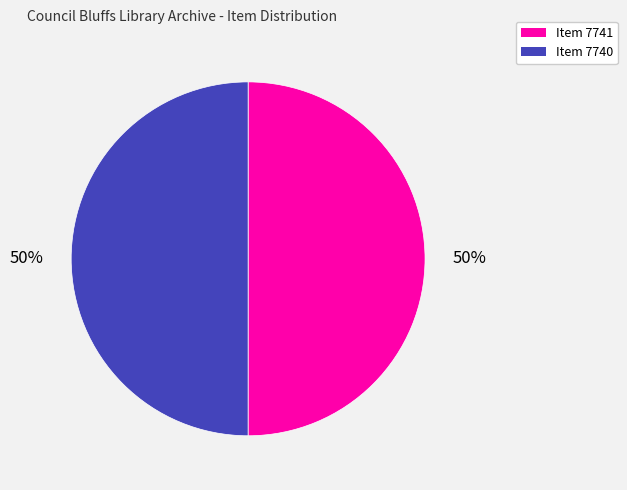

Do Item 7740 and Item 7741 together represent more than half of the pie?

Yes